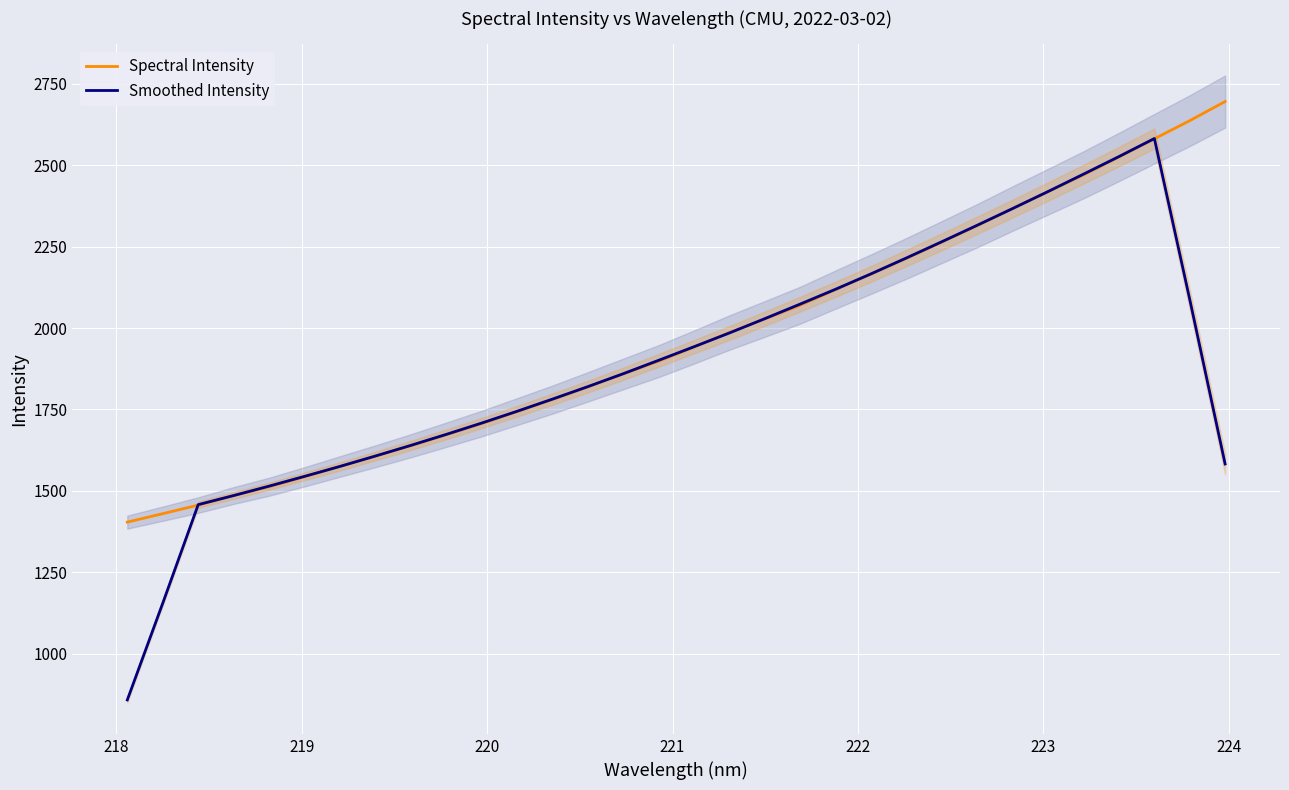

Reading right to left, transcribe all the data shown in this chart.

Spectral Intensity: 2695.5	2636.8	2581.2	2525.5	2470.8	2419.0	2367.4	2314.8	2264.5	2214.4	2166.0	2118.6	2070.6	2028.3	1986.5	1942.1	1898.8	1859.3	1819.6	1780.5	1743.6	1706.8	1672.4	1638.6	1606.4	1575.0	1543.3	1512.8	1485.8	1456.4	1430.0	1404.1
Smoothed Intensity: 1582.7	2087.8	2582.0	2526.7	2472.8	2419.5	2367.3	2316.0	2265.4	2215.7	2166.8	2119.6	2074.0	2029.2	1985.2	1943.0	1901.2	1860.1	1820.4	1782.0	1744.6	1708.4	1673.6	1639.8	1607.2	1575.2	1544.7	1514.7	1485.7	1457.8	1155.3	858.1